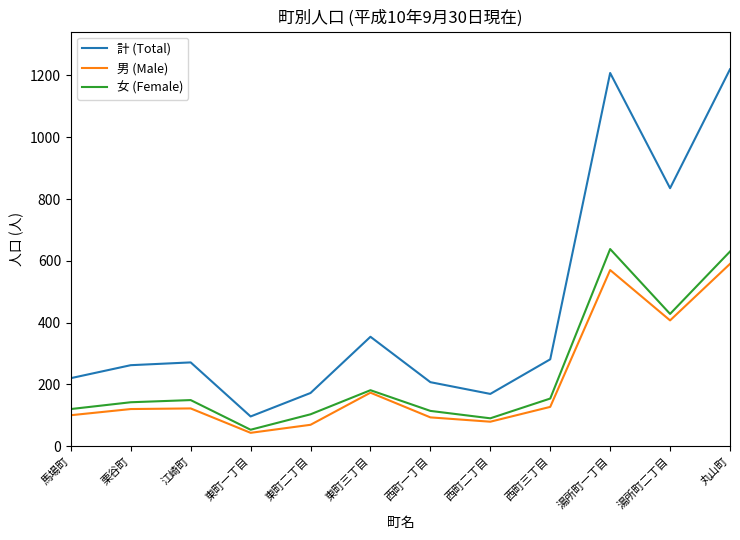

At how many categories does at least one series exceed 556?

3